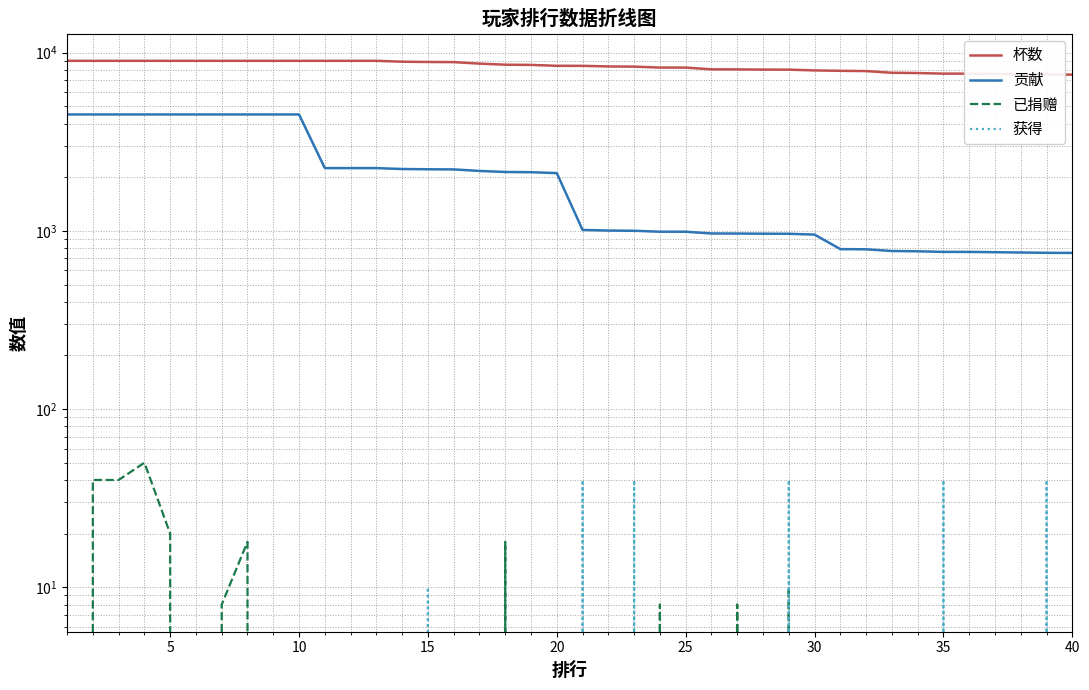

Does the chart have visible grid lines?

Yes